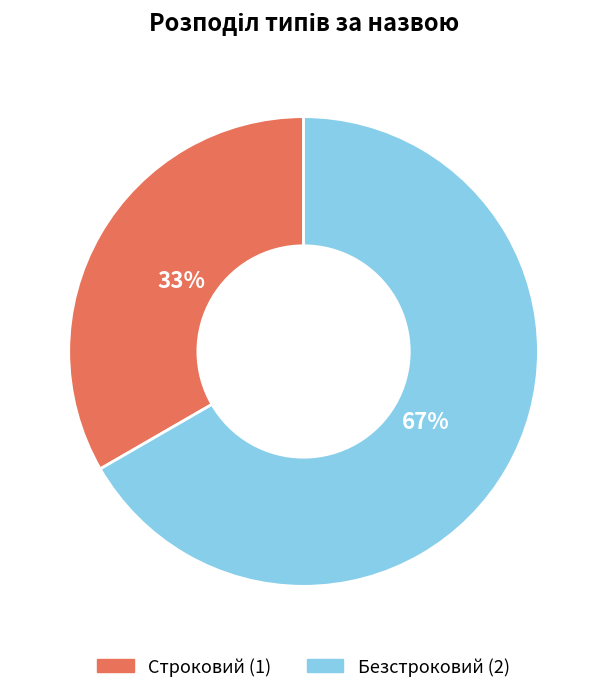

True or false: Строковий accounts for 43% of the total.

False